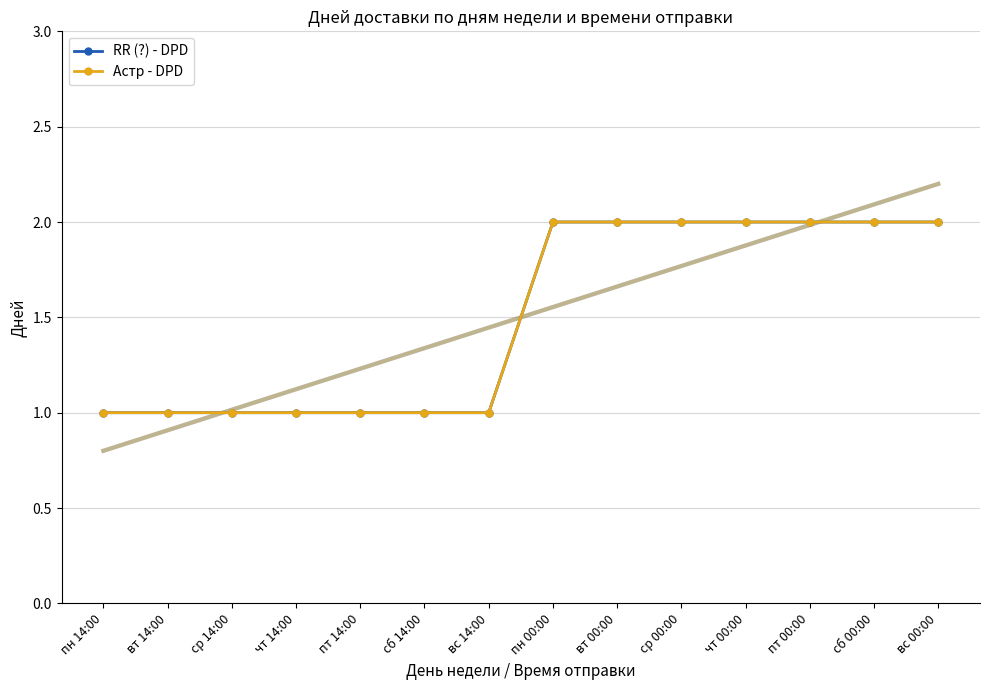

True or false: RR (?) - DPD and Астр - DPD cross at least once.

False